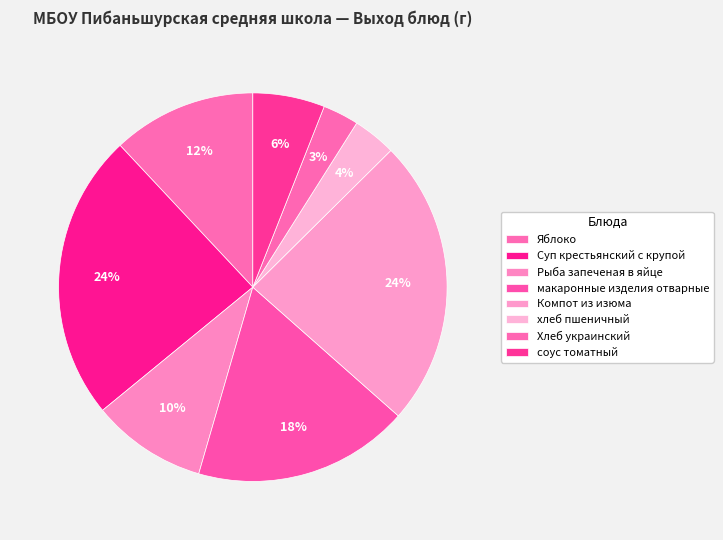

Which slice is the largest?

Суп крестьянский с крупой